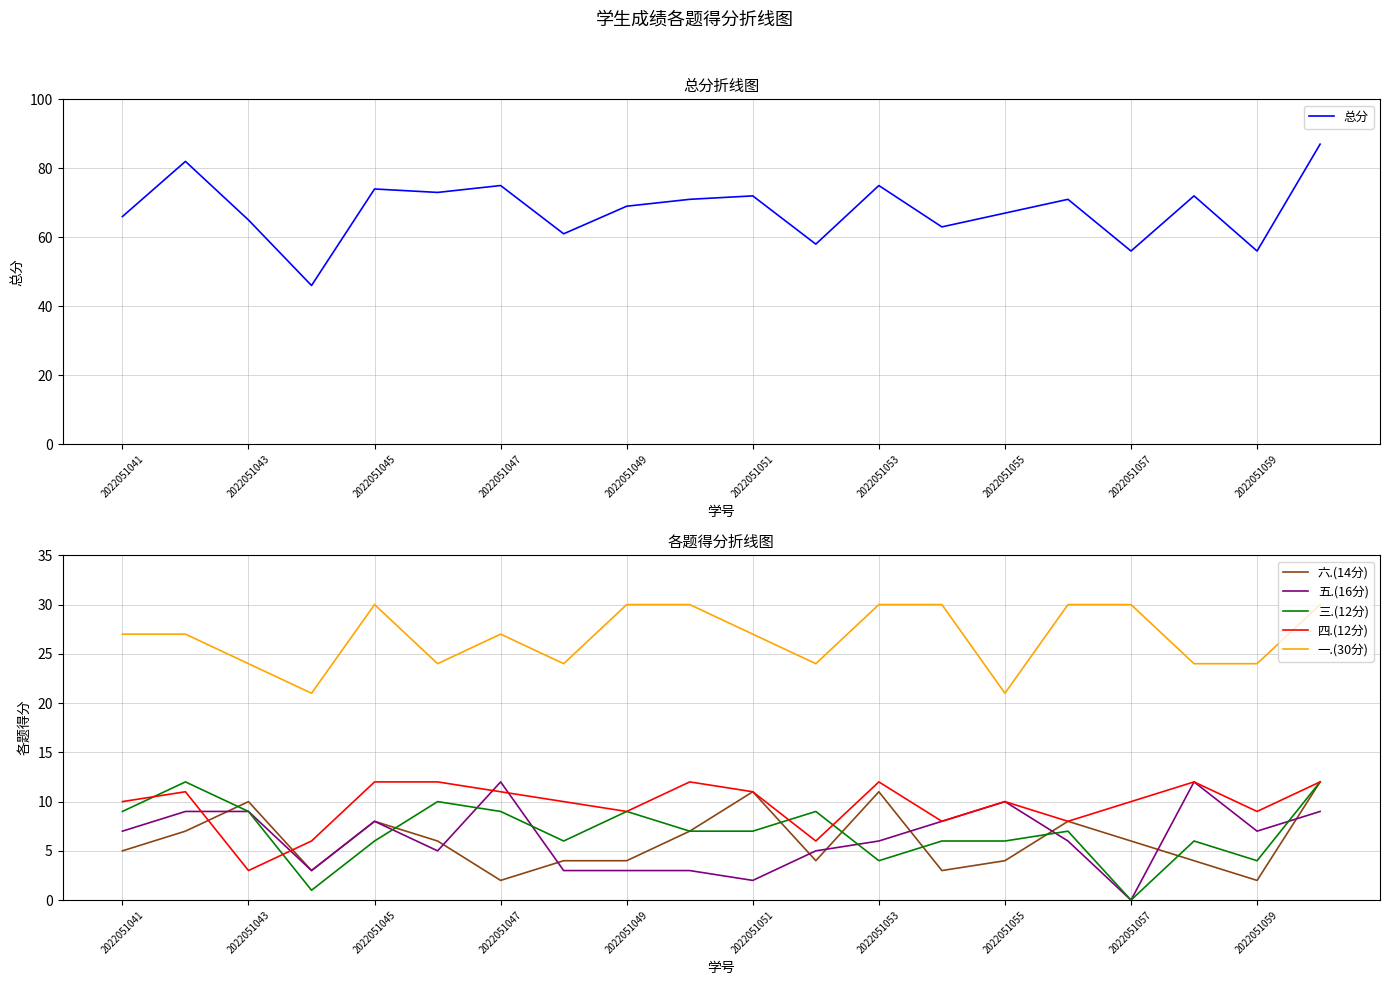

How many data points in 一.(30分) are less than 27?

8